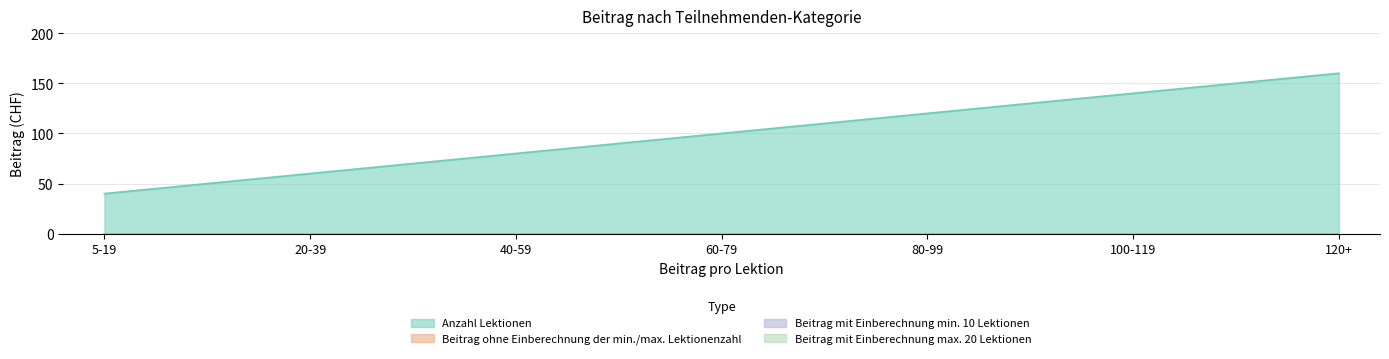

Is it true that Beitrag mit Einberechnung min. 10 Lektionen equals 0 at 60-79?

True